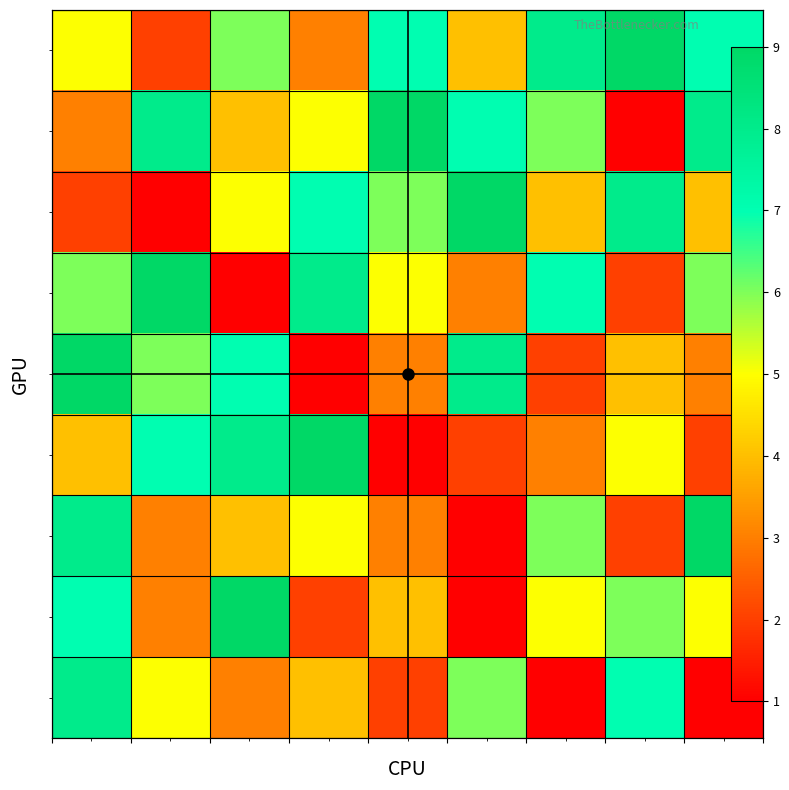

Reading left to right, transcribe all the data shown in this chart.

7: 1=8	2=3	3=4	4=5	5=3	6=1	7=6	8=2	9=9
5: 1=9	2=6	3=7	4=1	5=3	6=8	7=2	8=4	9=3
2: 1=3	2=8	3=4	4=5	5=9	6=7	7=6	8=1	9=8
8: 1=7	2=3	3=9	4=2	5=4	6=1	7=5	8=6	9=5
1: 1=5	2=2	3=6	4=3	5=7	6=4	7=8	8=9	9=7
4: 1=6	2=9	3=1	4=8	5=5	6=3	7=7	8=2	9=6
6: 1=4	2=7	3=8	4=9	5=1	6=2	7=3	8=5	9=2
3: 1=2	2=1	3=5	4=7	5=6	6=9	7=4	8=8	9=4
9: 1=8	2=5	3=3	4=4	5=2	6=6	7=1	8=7	9=1